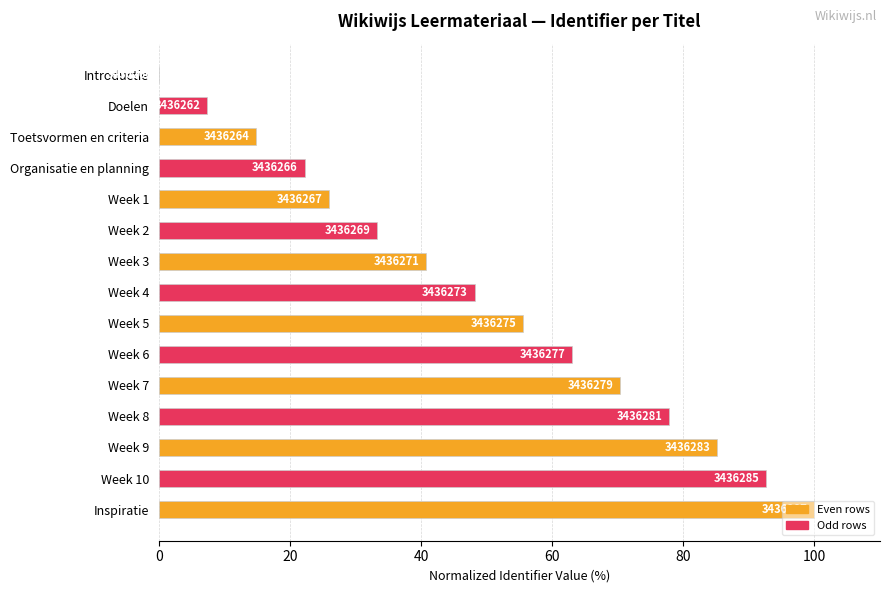

Count the number of categories in the chart.

15